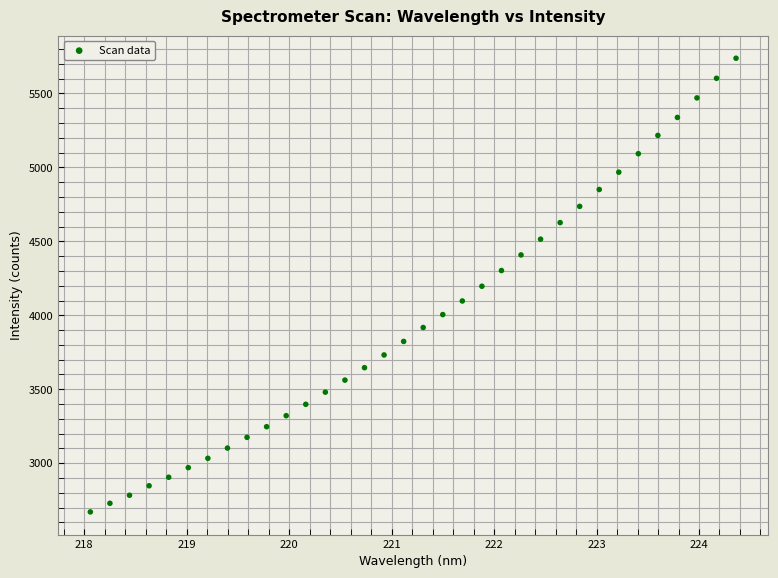

What is the range of X values (max minus min)?

6.3